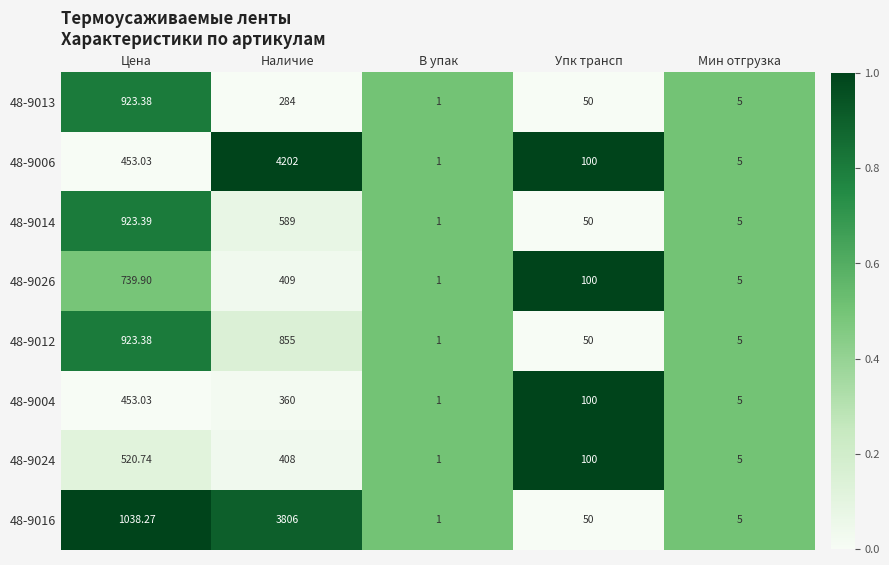

Which series has the largest range (max minus min)?

48-9006